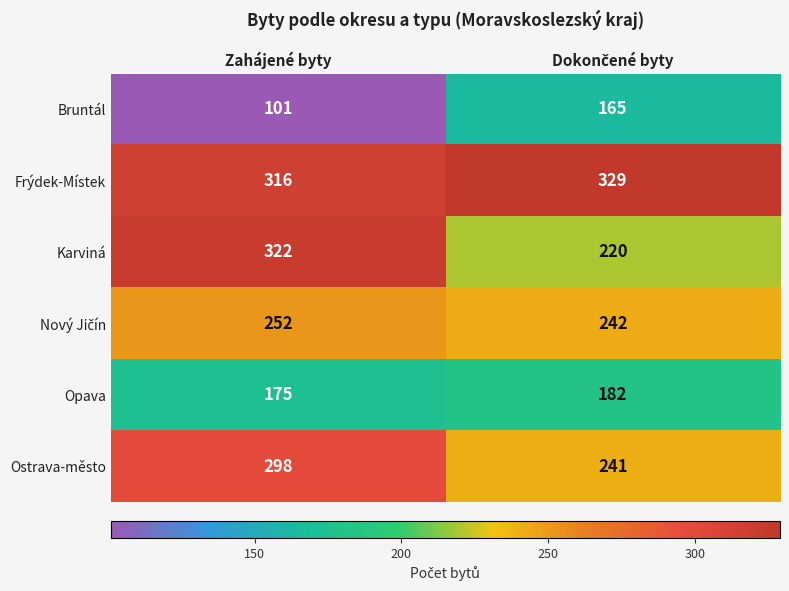

Which label corresponds to the smallest value in the chart?

Zahájené byty